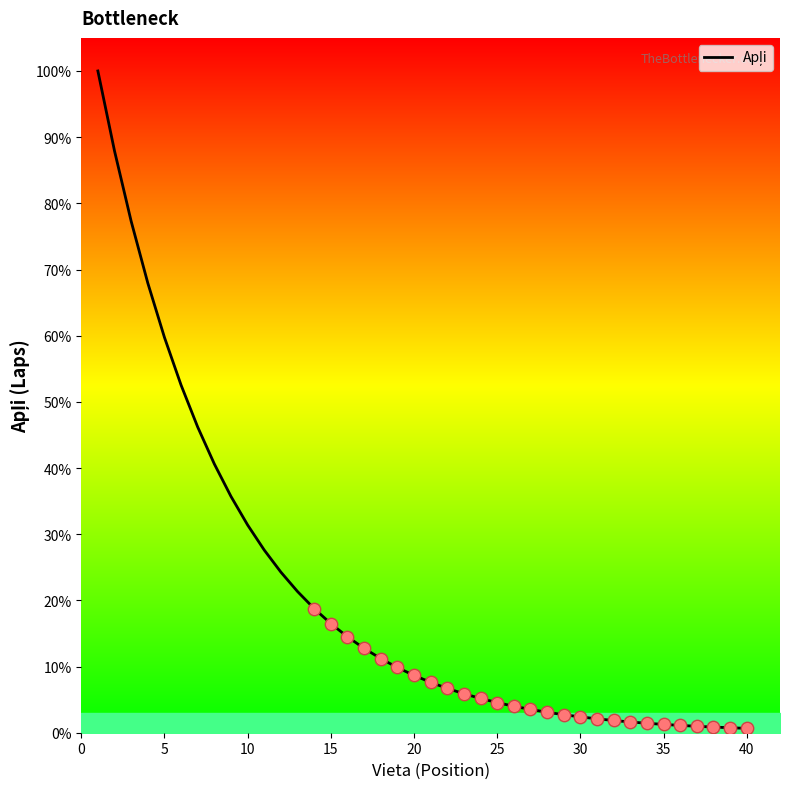

What is the difference between the maximum and minimum values?

99.3